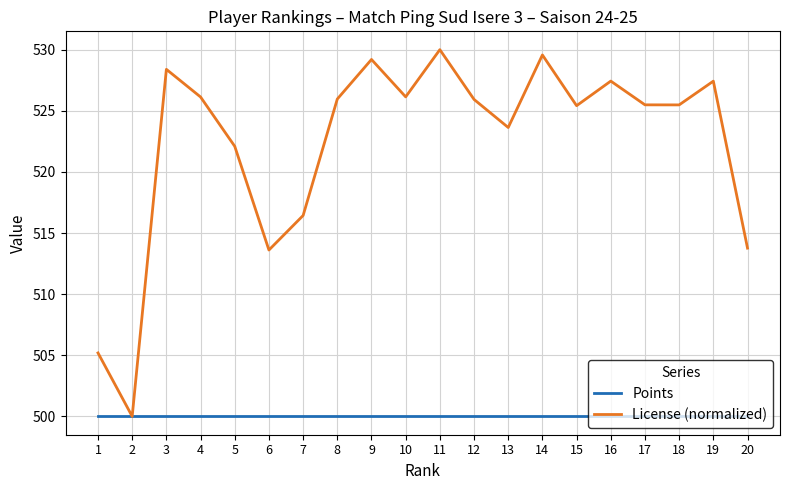

Which series changed the most between 7 and 9?

License (normalized)